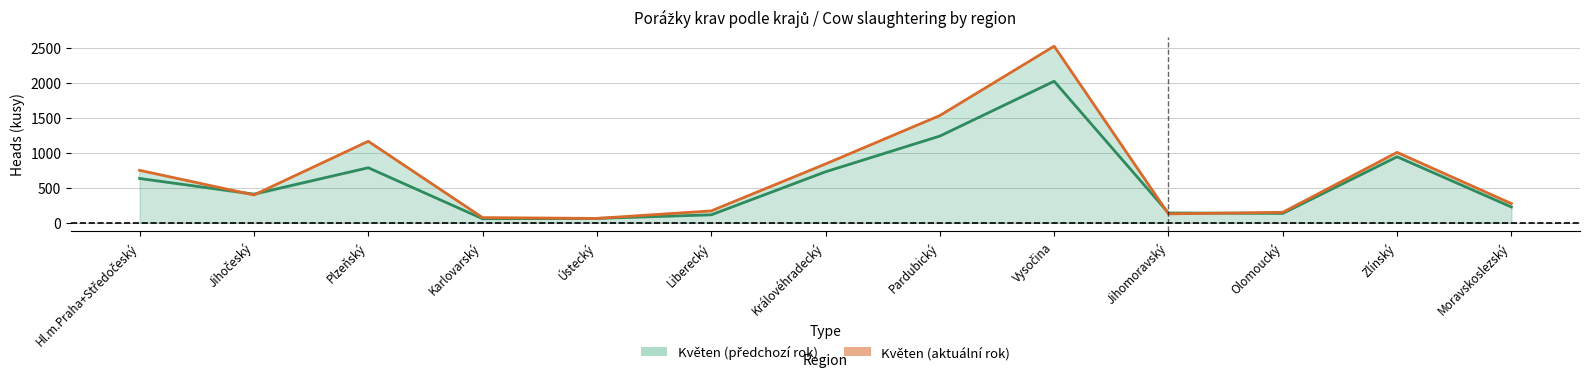

What is the value of the Květen (předchozí rok) — linie point at the 12th from the left?

943